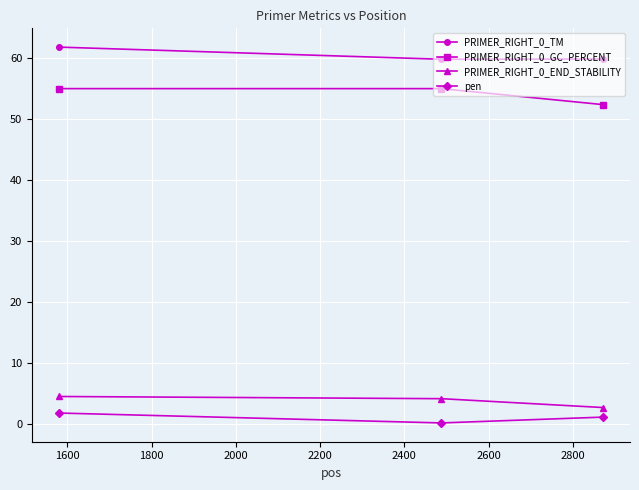

At how many categories does at least one series exceed 34?

3